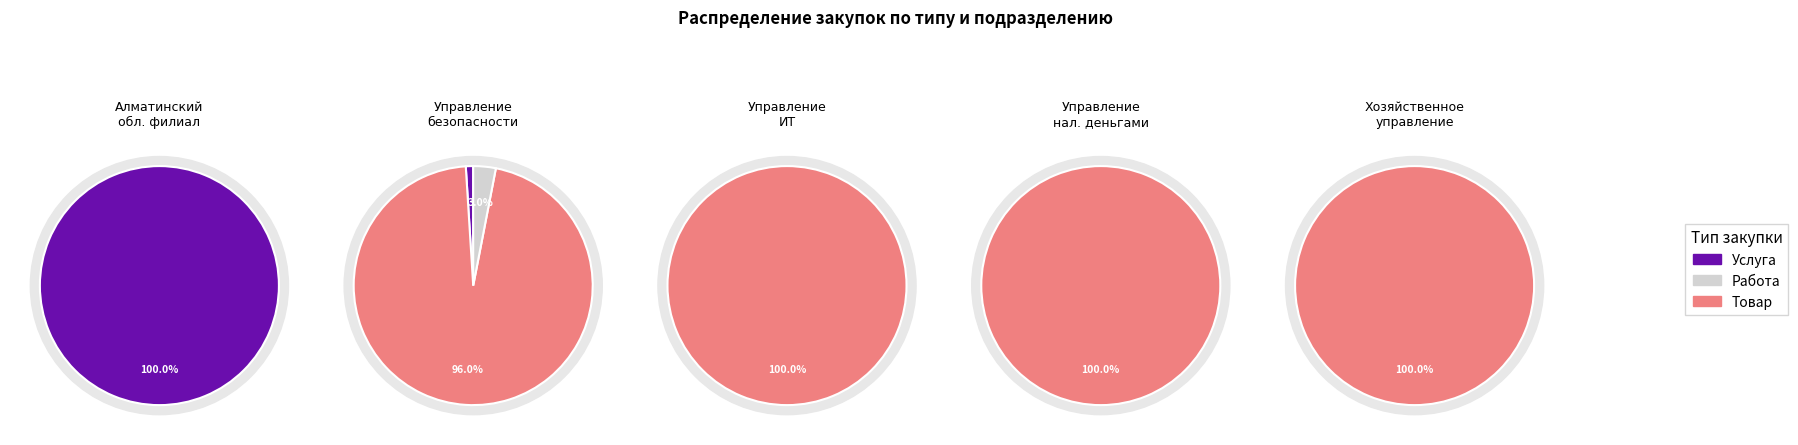

Which slice is the smallest?

2